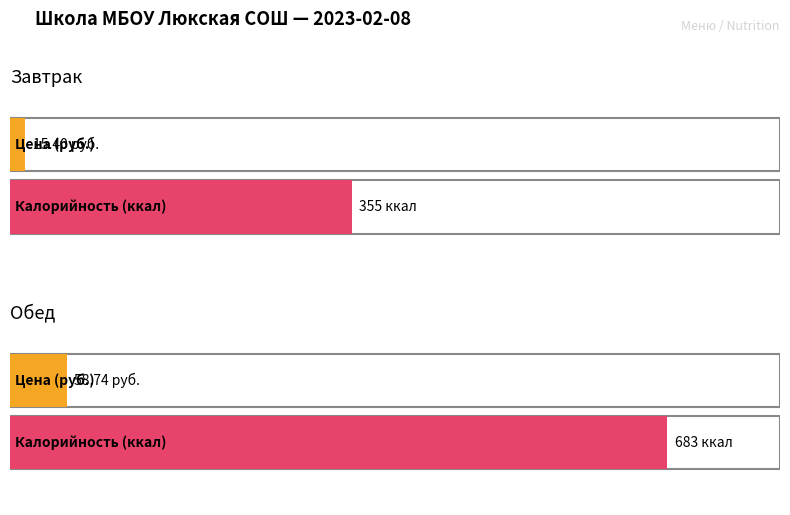

Rank the series by their maximum value, from highest to lowest.

Калорийность, Цена